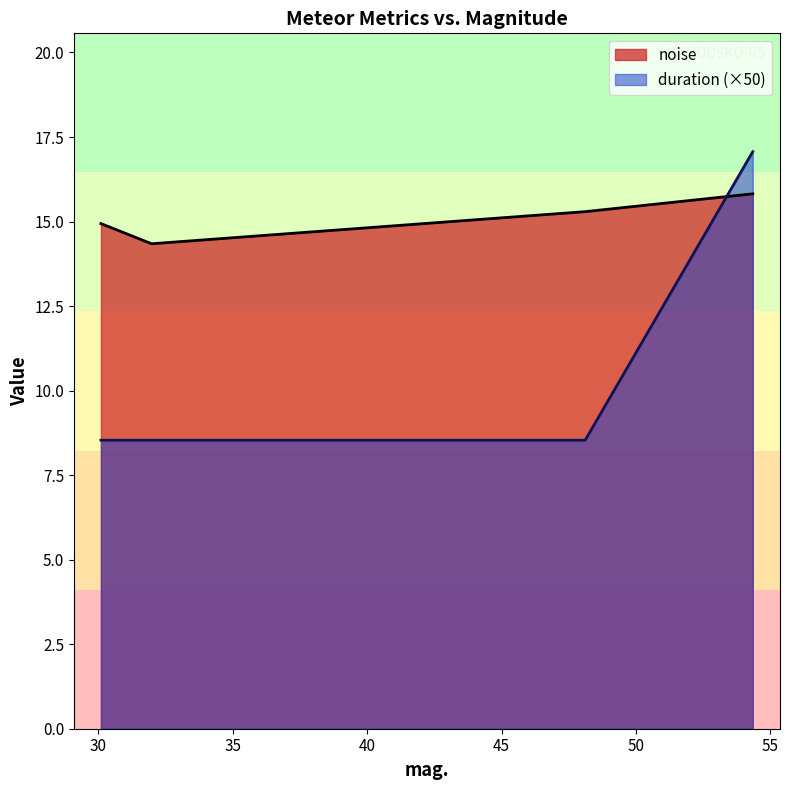

Which series has the largest range (max minus min)?

duration (×50)